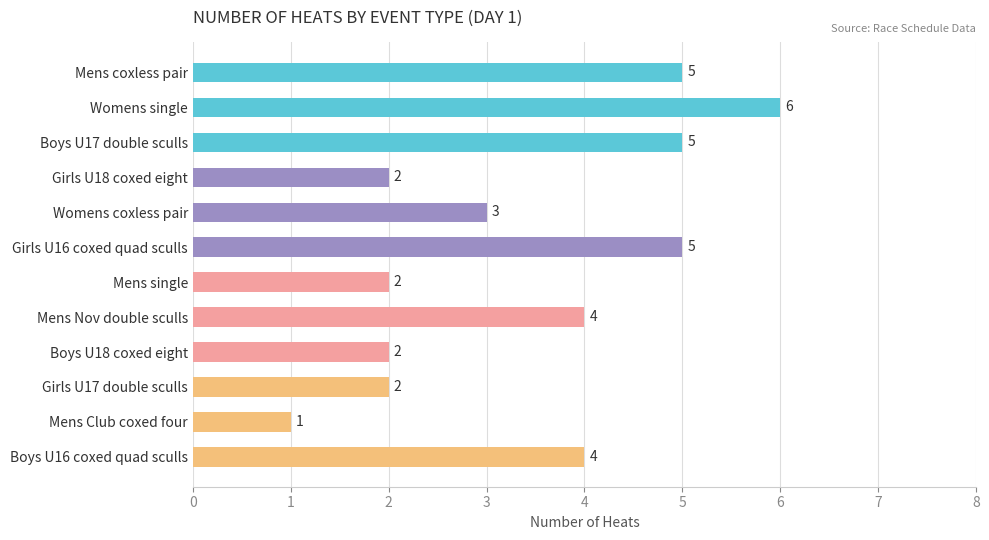

Are the bars grouped side by side (vs. stacked)?

No